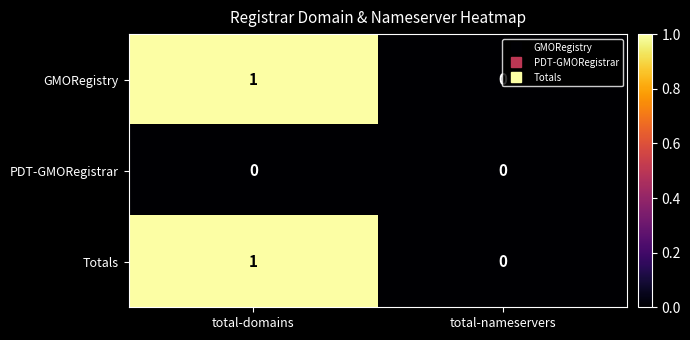

At which category does the chart reach its peak across all series?

total-domains